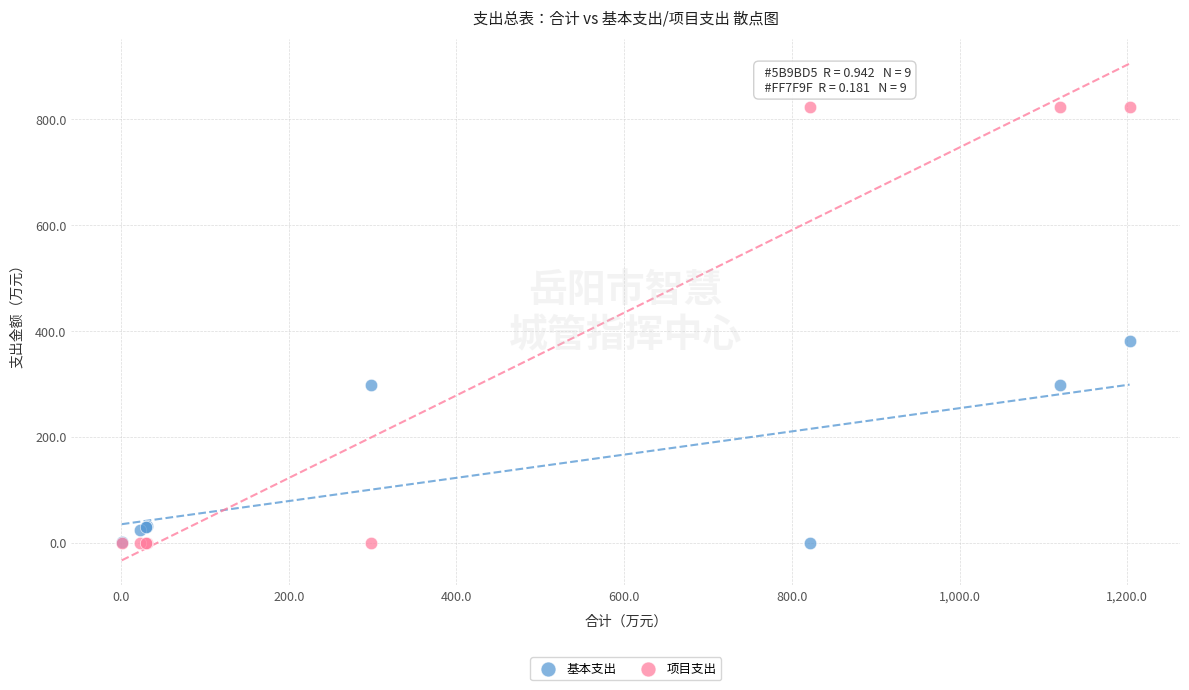

What are all the series names shown in the legend?

基本支出, 项目支出